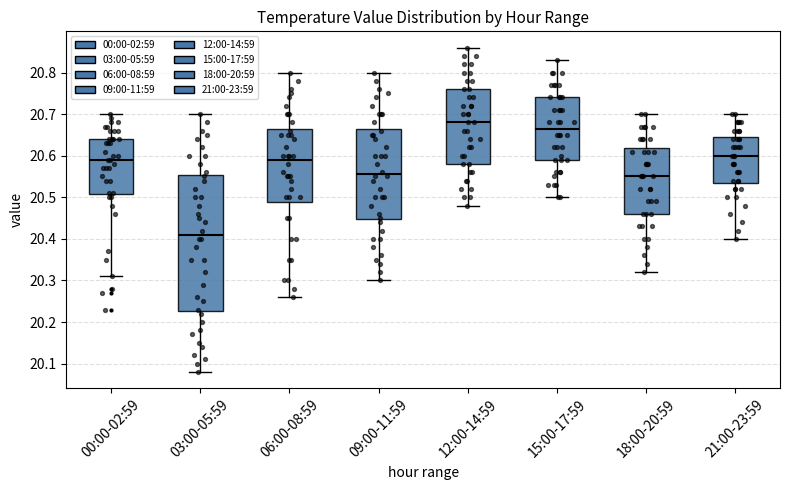

Comparing the boxes themselves (not the whiskers), which one is the tallest?

03:00-05:59